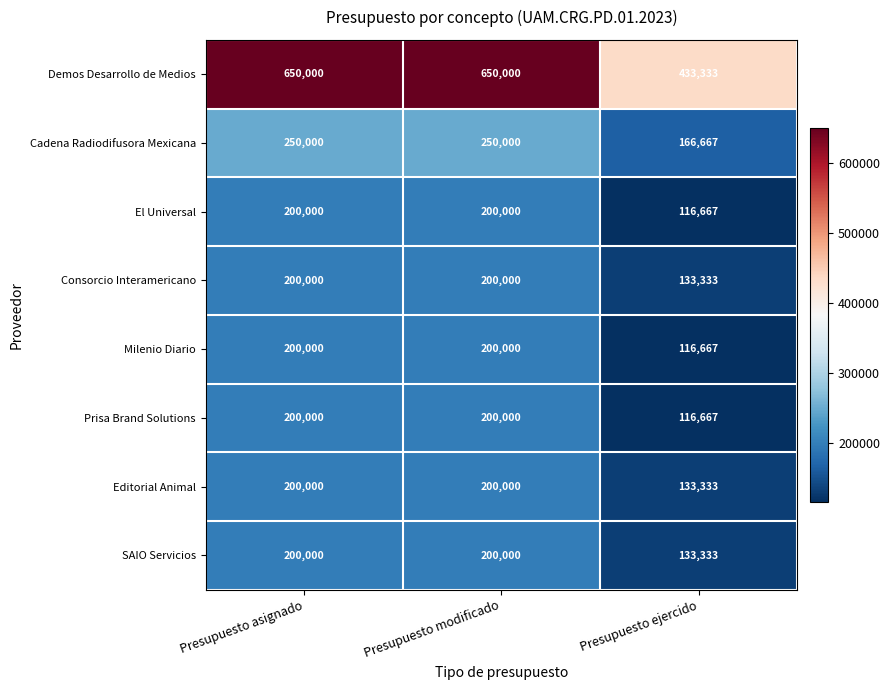

What is the smallest value displayed?

116667